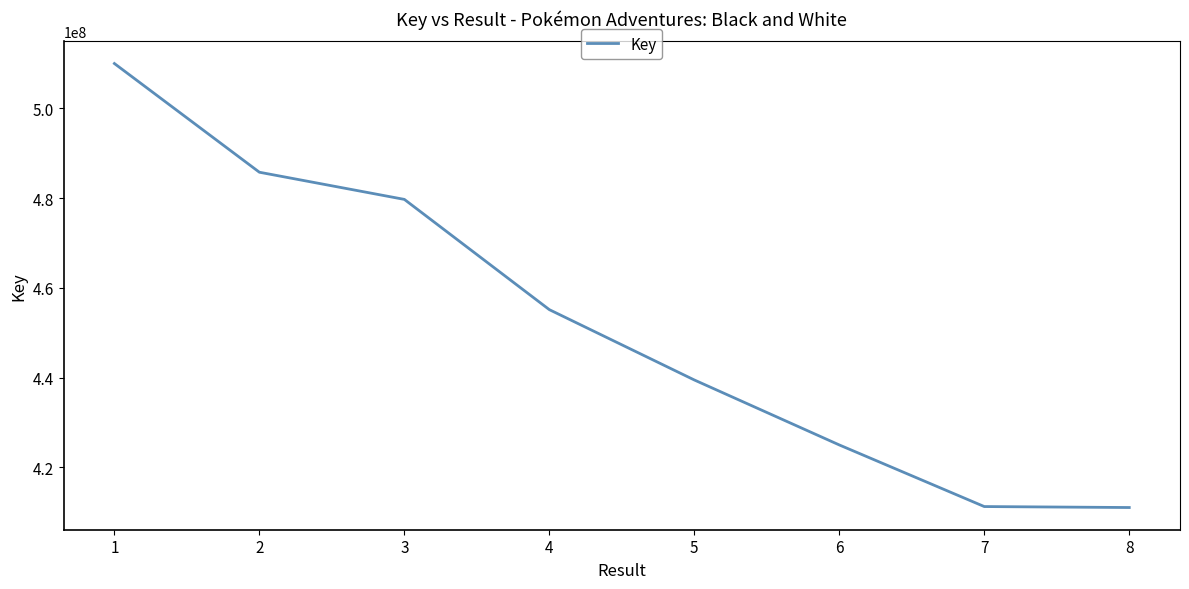

Is it true that the value at 2 is 796186770?

False